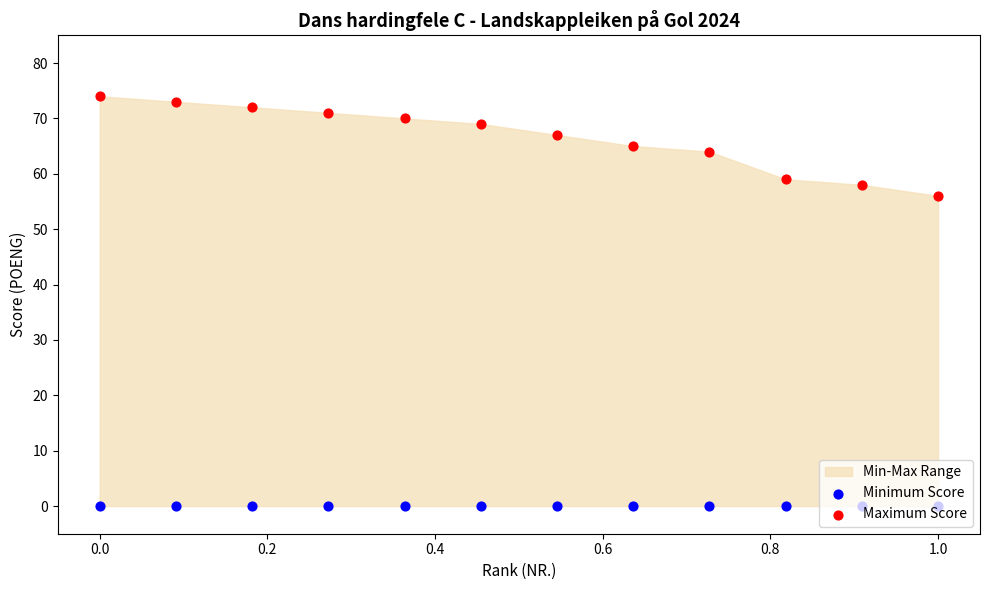

Which series has the largest Y range (max minus min)?

Maximum Score